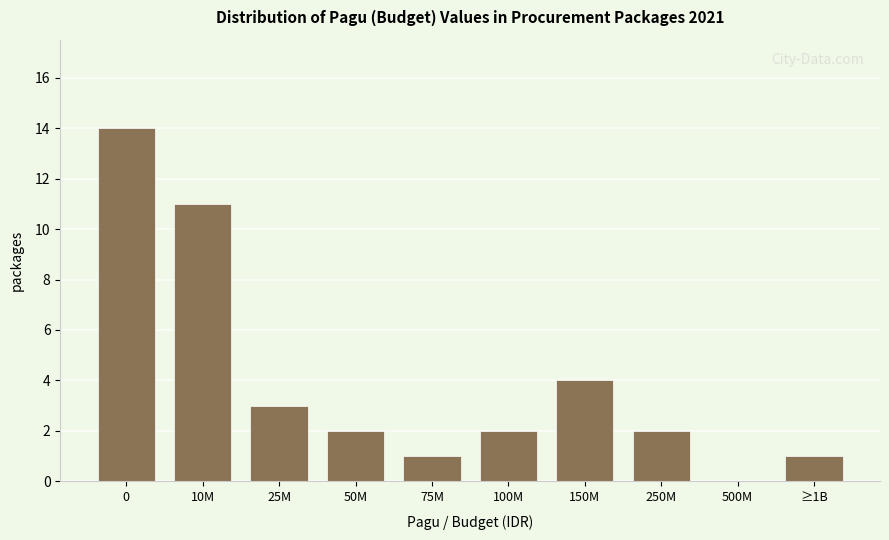

Reading left to right, what are all the values shown in this chart?

0=14	10M=11	25M=3	50M=2	75M=1	100M=2	150M=4	250M=2	500M=0	≥1B=1